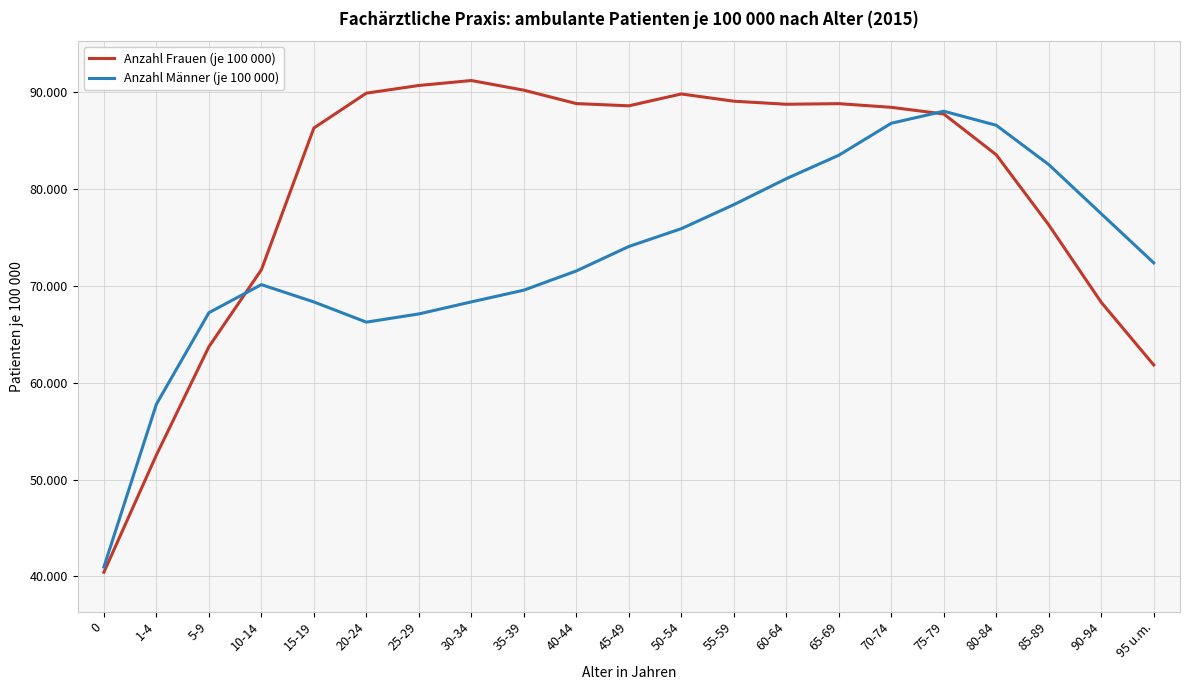

What are all the series names shown in the legend?

Anzahl Frauen (je 100 000), Anzahl Männer (je 100 000)